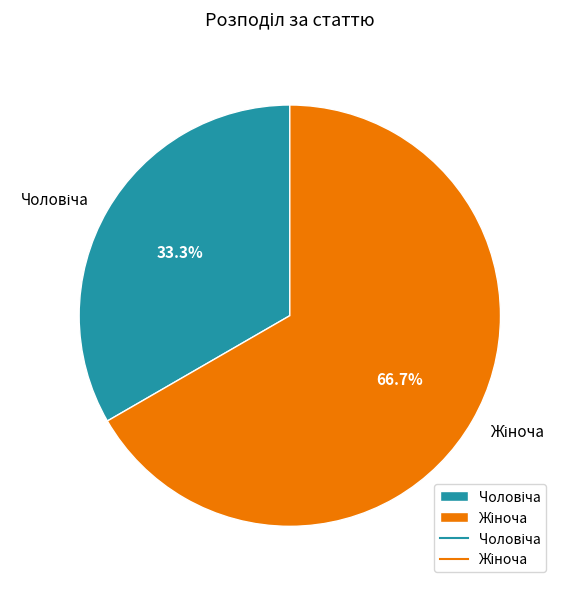

Is there any slice that represents more than half of the pie?

Yes